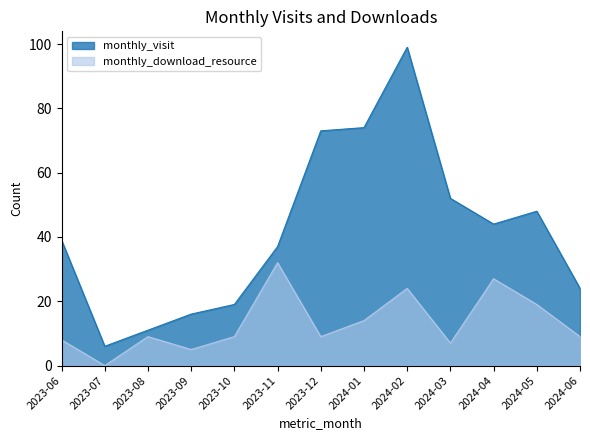

How many series are shown in this chart?

2